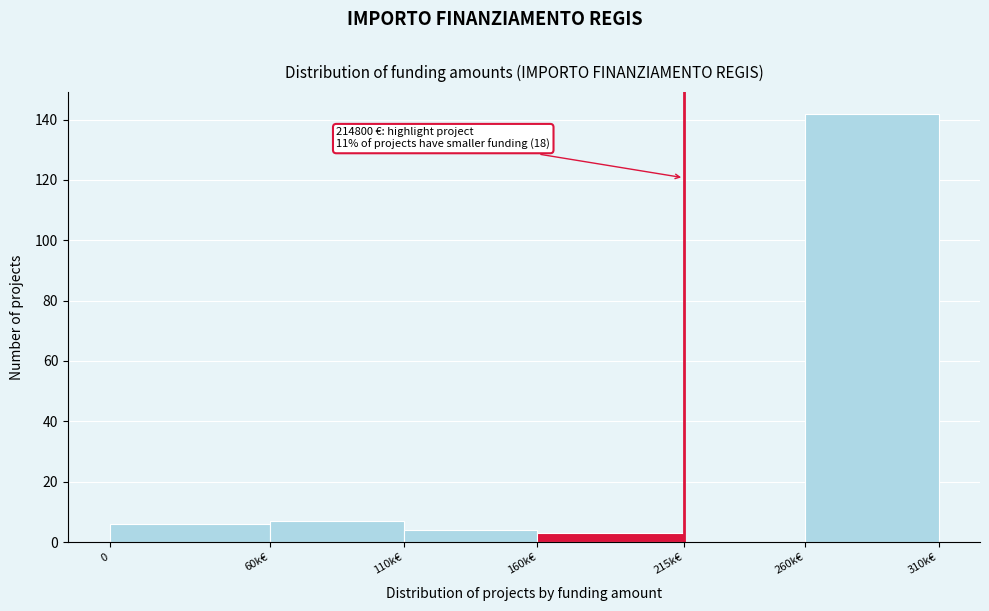

Reading left to right, what are all the values shown in this chart?

0=6	60k€=7	110k€=4	160k€=3	215k€=0	260k€=142